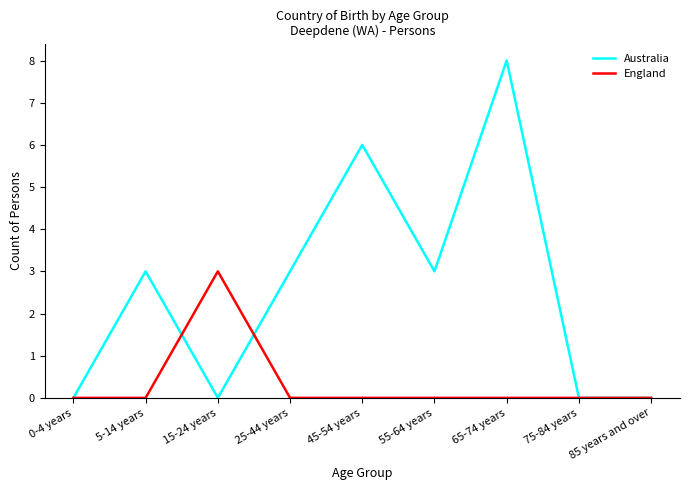

True or false: Australia and England intersect in this chart.

True